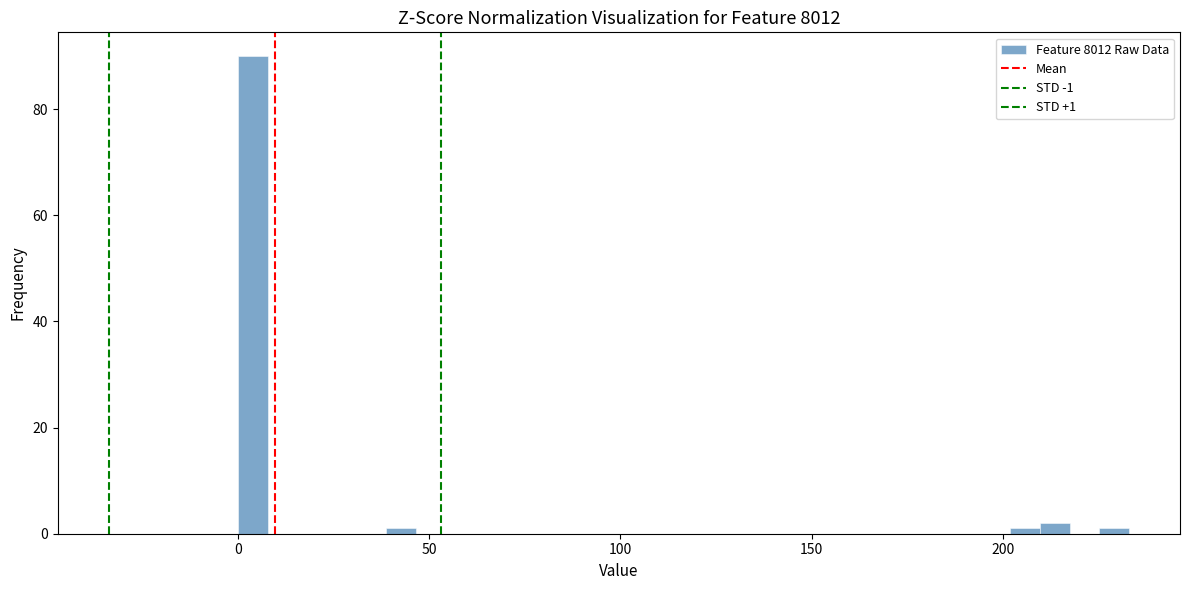

Read against the x-axis, roughly where is the centre of the tallest bar?

5